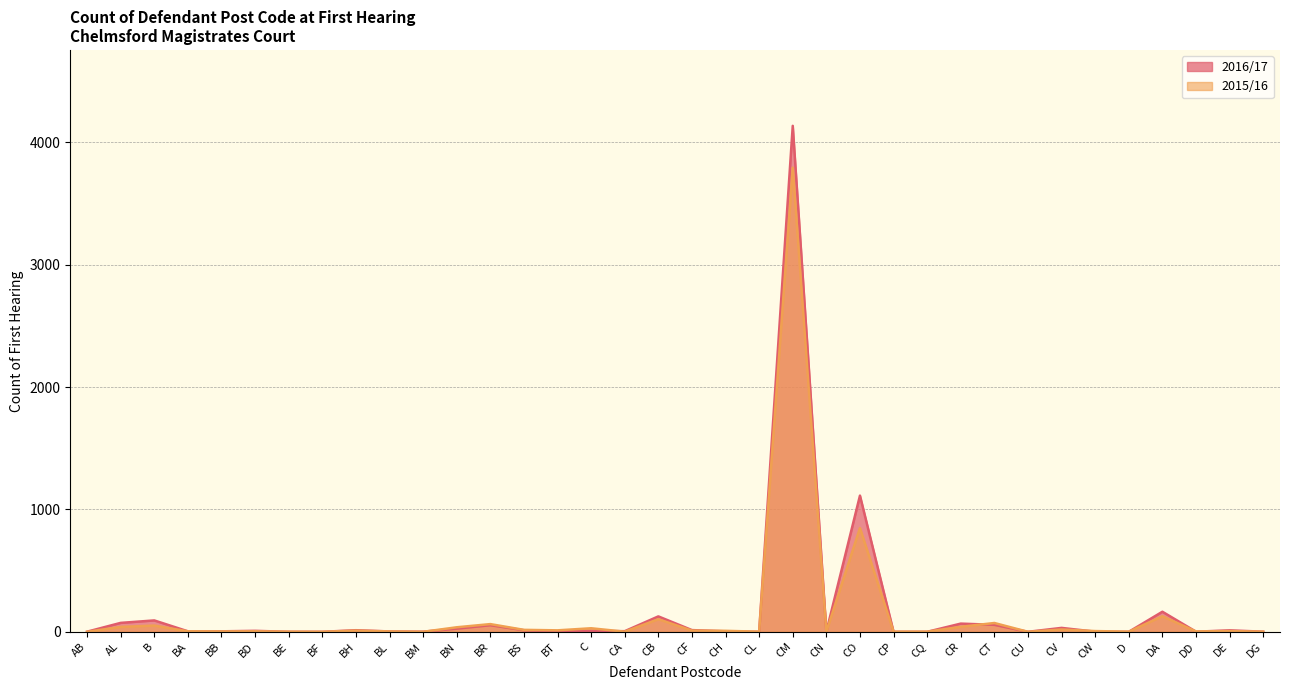

What is the label of the 2nd point from the right?

DE